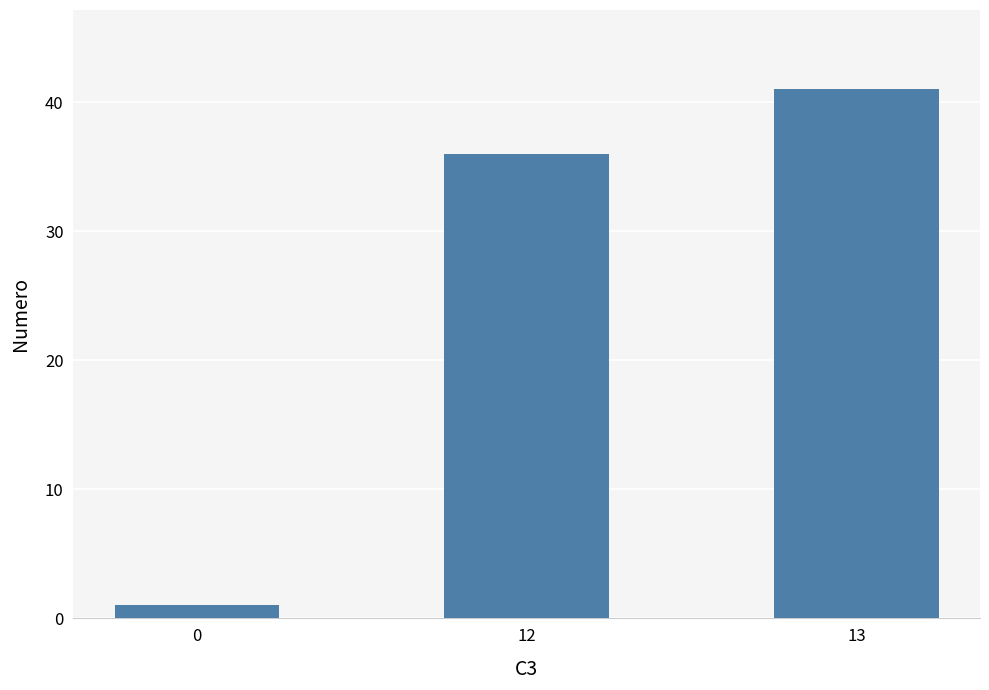

What is the sum of the values at 12 and 13?

77